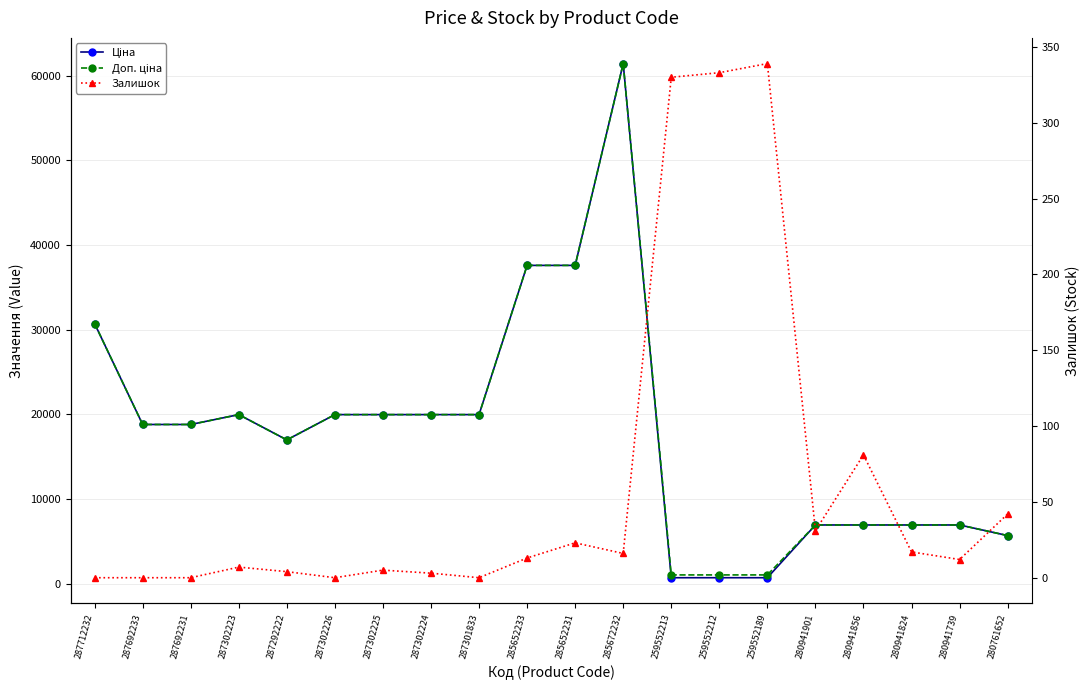

At how many categories does at least one series exceed 42651?

1